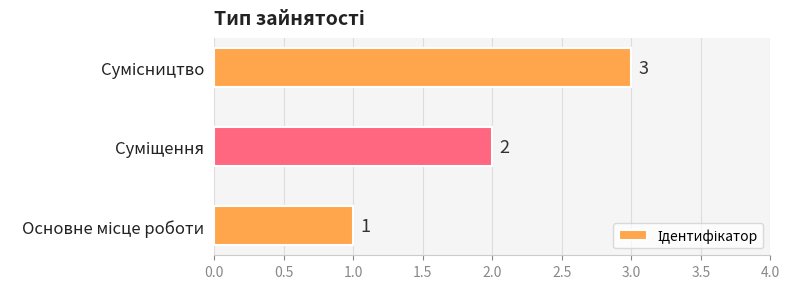

Are the bars horizontal?

Yes